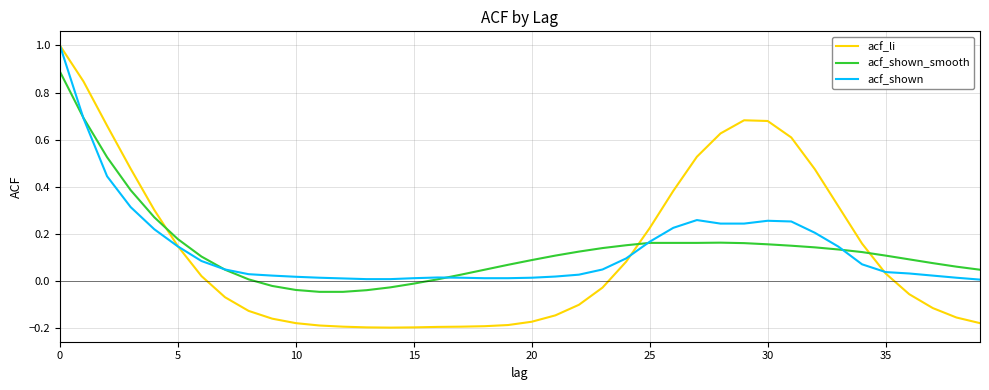

Which series has the largest range (max minus min)?

acf_li